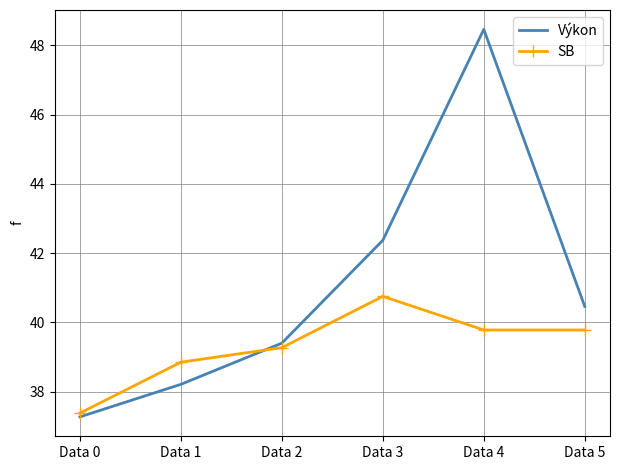

Which series has the largest total across all categories?

Výkon